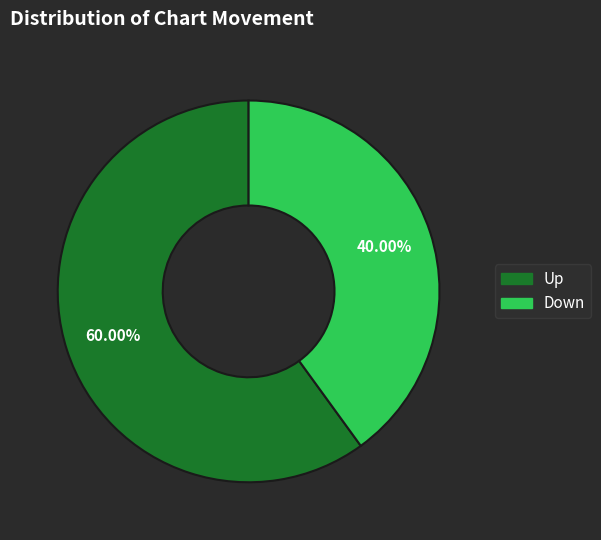

Is there a majority slice in this chart?

Yes